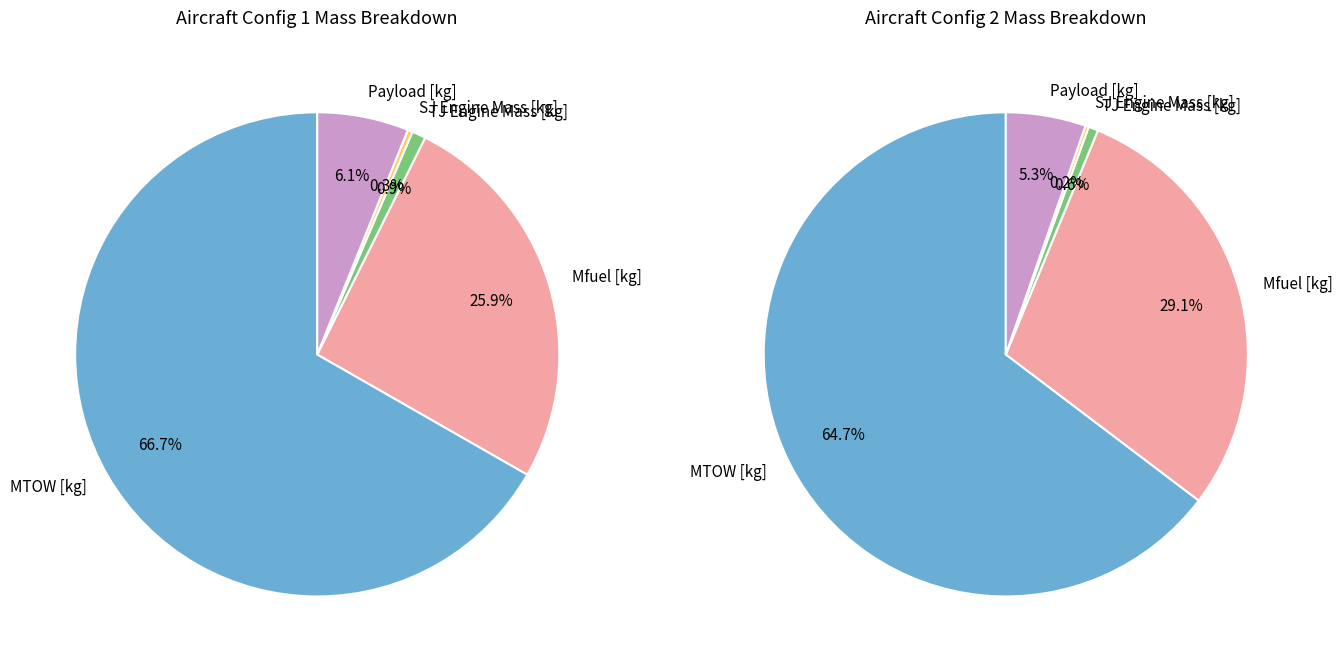

Does Length [m] account for over 50% of the chart?

No